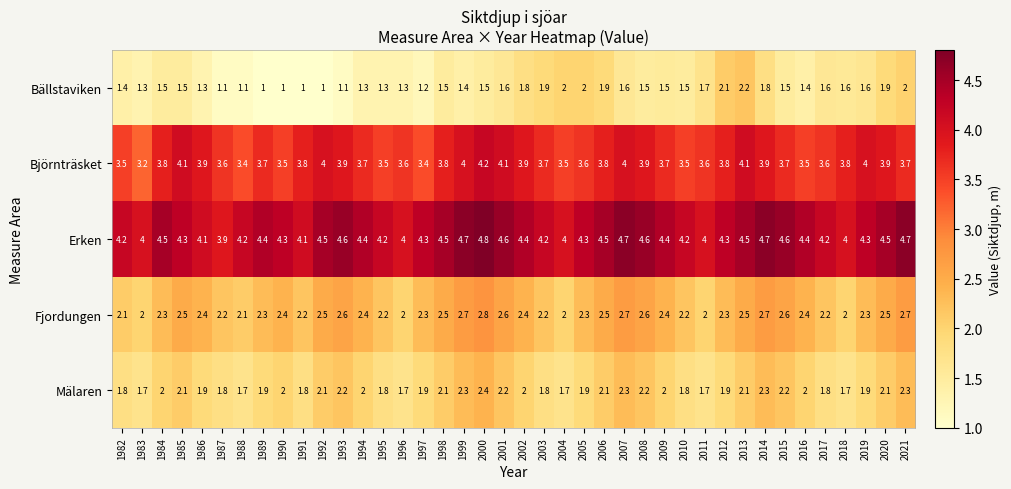

At 1986, list the series in order from smallest to largest.

Bällstaviken, Mälaren, Fjordungen, Björnträsket, Erken